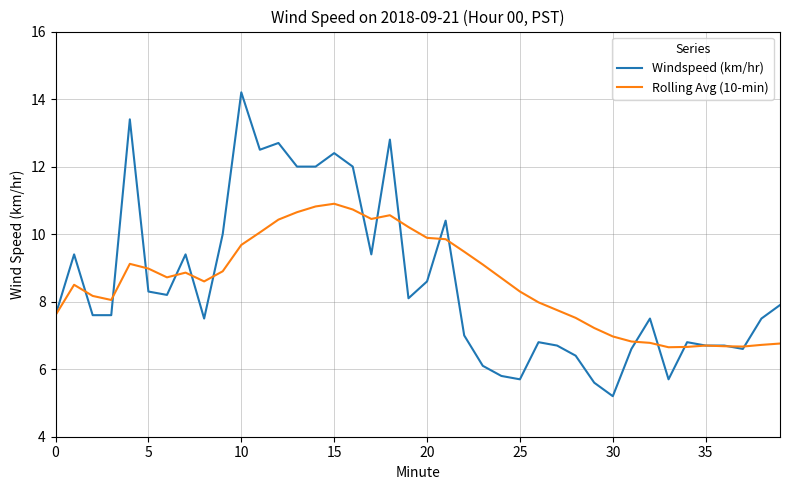

What is the greatest value displayed?

14.2